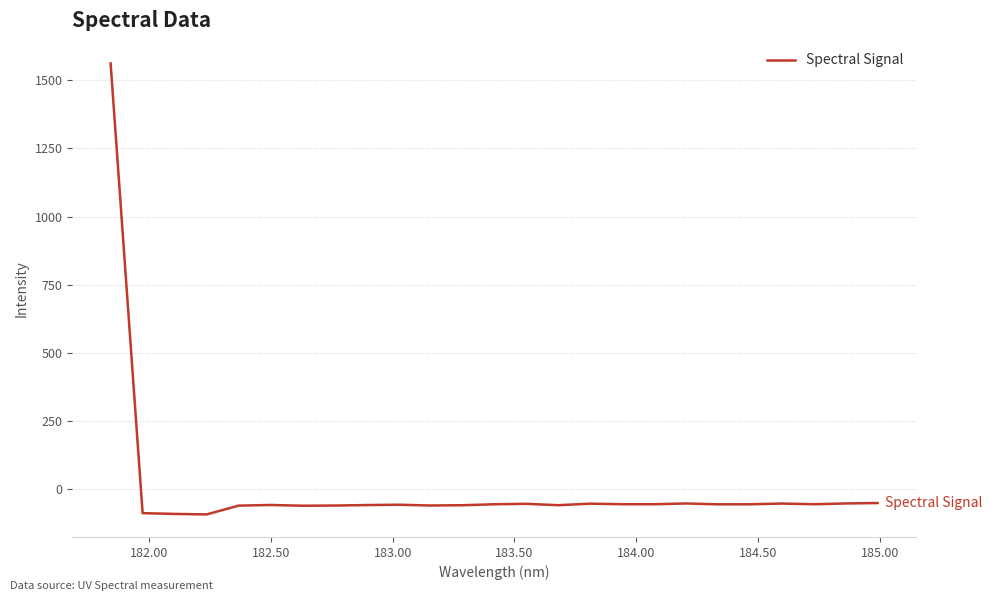

What is the average value?

3.6